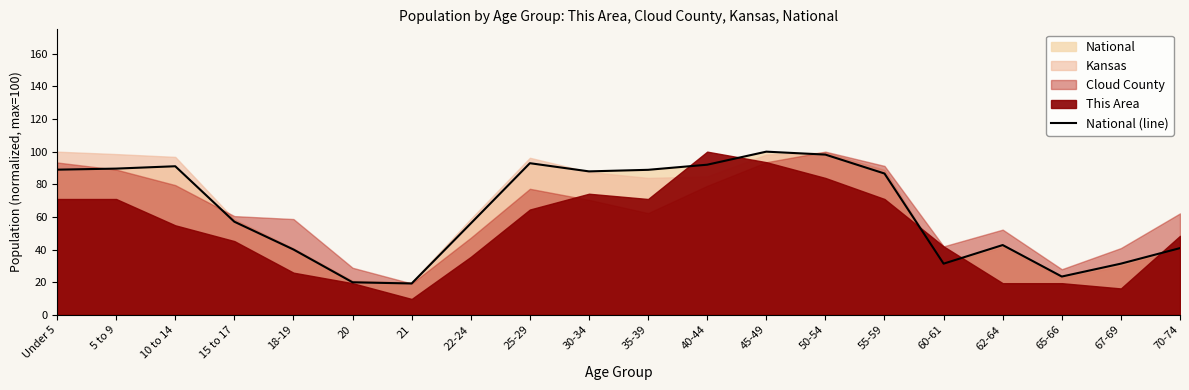

What is the average value?

63.9